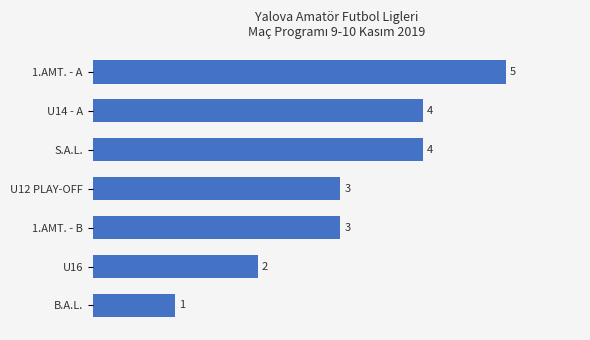

Count the number of data series in this chart.

1